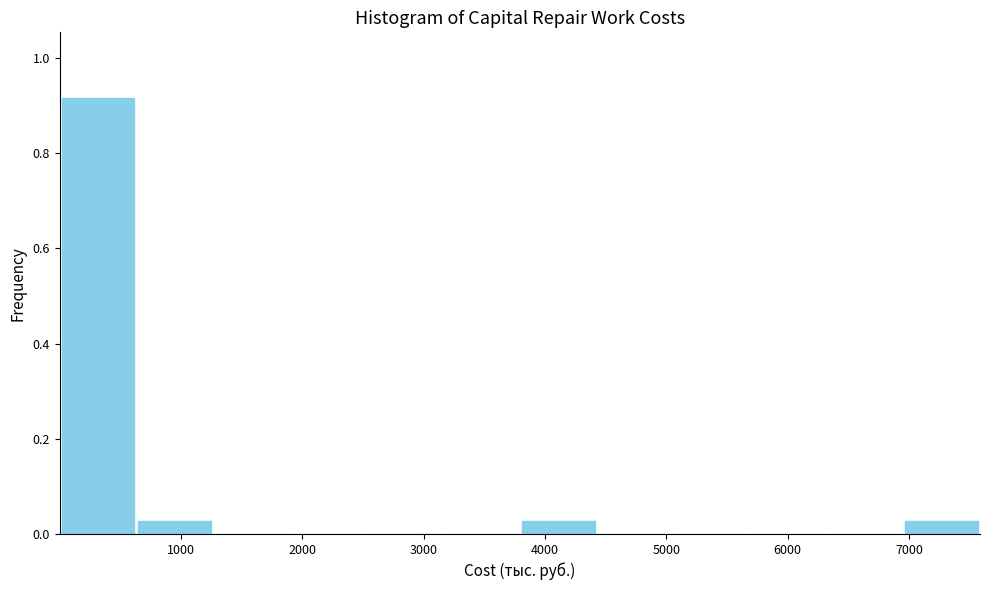

Reading left to right, list every bar in this chart as the range it spans on the x-axis followed by its height. Neither the bar edges nor the heights are printed on the chart, so give them approximately, as read against the axes.

0 to 600: 0.92
600 to 1300: 0.02
1300 to 1900: 0
1900 to 2500: 0
2500 to 3200: 0
3200 to 3800: 0
3800 to 4400: 0.02
4400 to 5100: 0
5100 to 5700: 0
5700 to 6300: 0
6300 to 7000: 0
7000 to 7600: 0.02